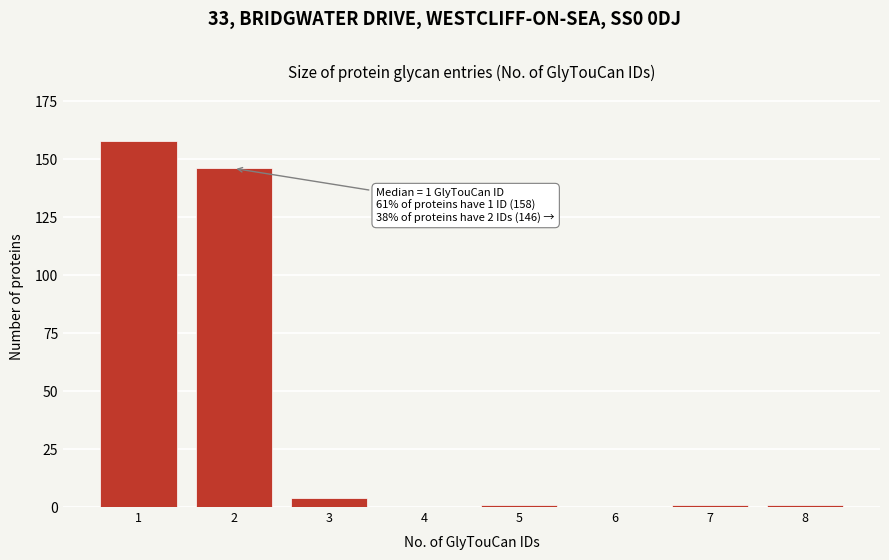

Reading left to right, what are all the values shown in this chart?

1=158	2=146	3=4	4=0	5=1	6=0	7=1	8=1